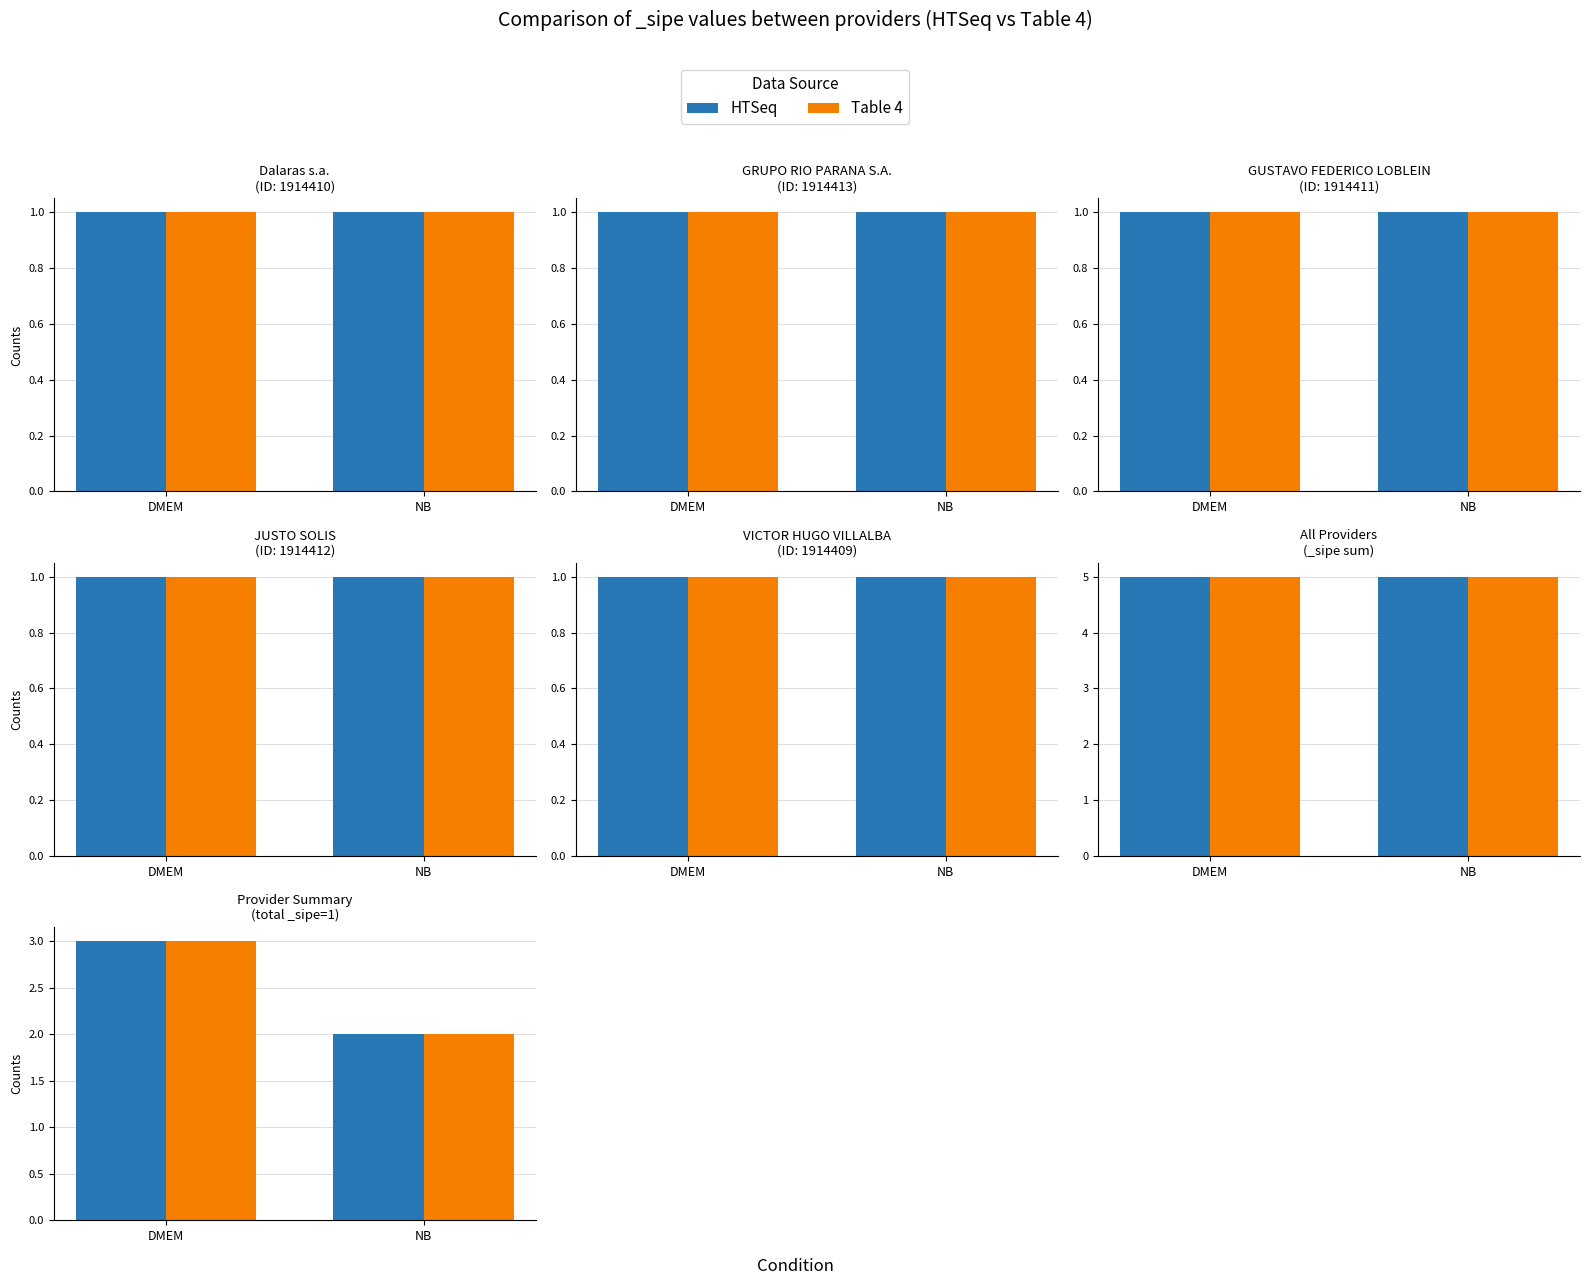

The value of Table 4 at NB is 2. True or false?

True